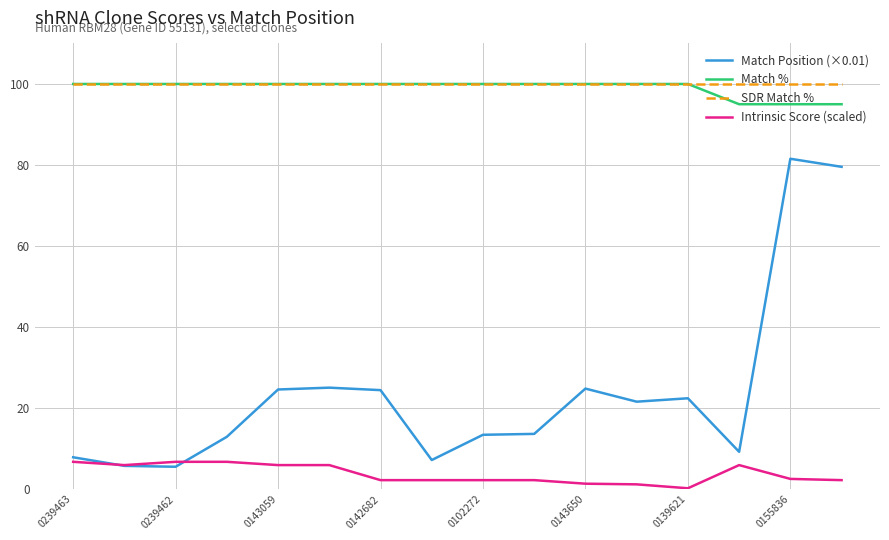

What is the maximum value for Intrinsic Score (scaled)?

6.8